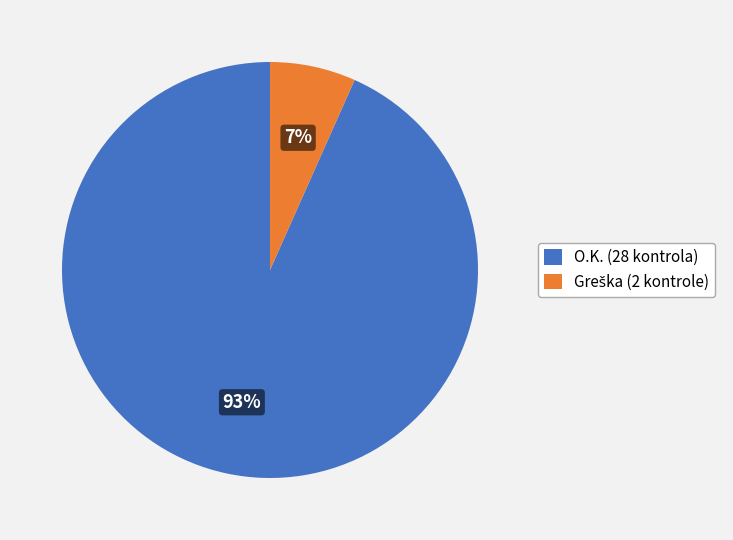

To the nearest percent, what is the average slice percentage?

50%